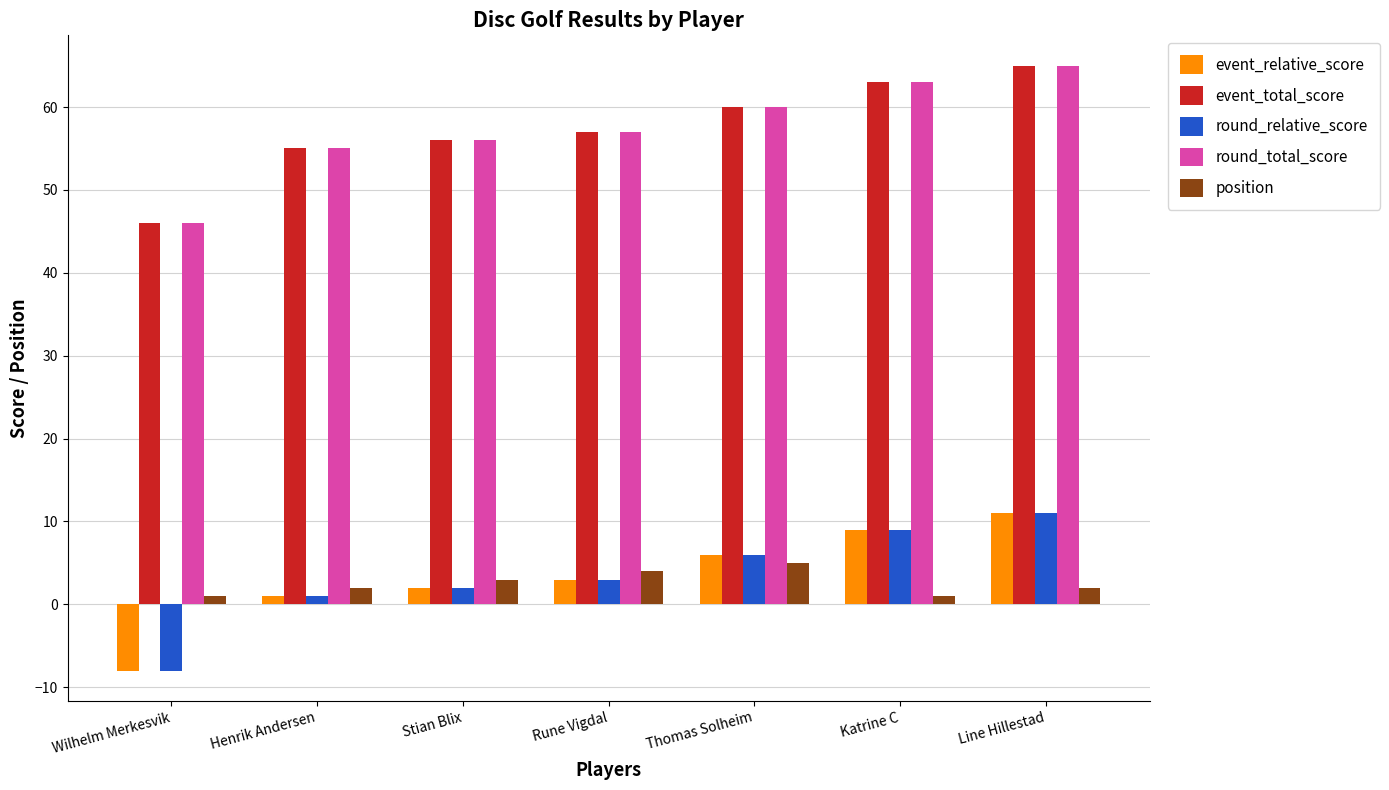

Are the bars horizontal?

No